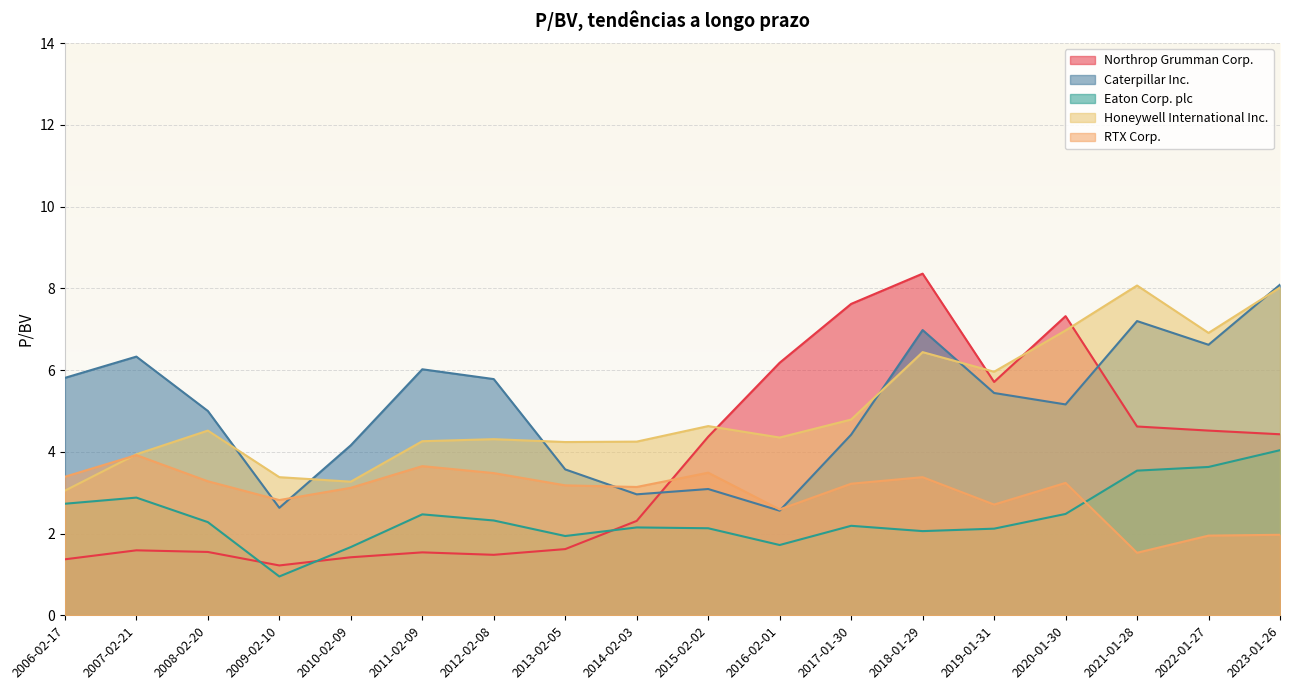

Rank the categories by Caterpillar Inc. value from lowest to highest.

2016-02-01, 2009-02-10, 2014-02-03, 2015-02-02, 2013-02-05, 2010-02-09, 2017-01-30, 2008-02-20, 2020-01-30, 2019-01-31, 2012-02-08, 2006-02-17, 2011-02-09, 2007-02-21, 2022-01-27, 2018-01-29, 2021-01-28, 2023-01-26